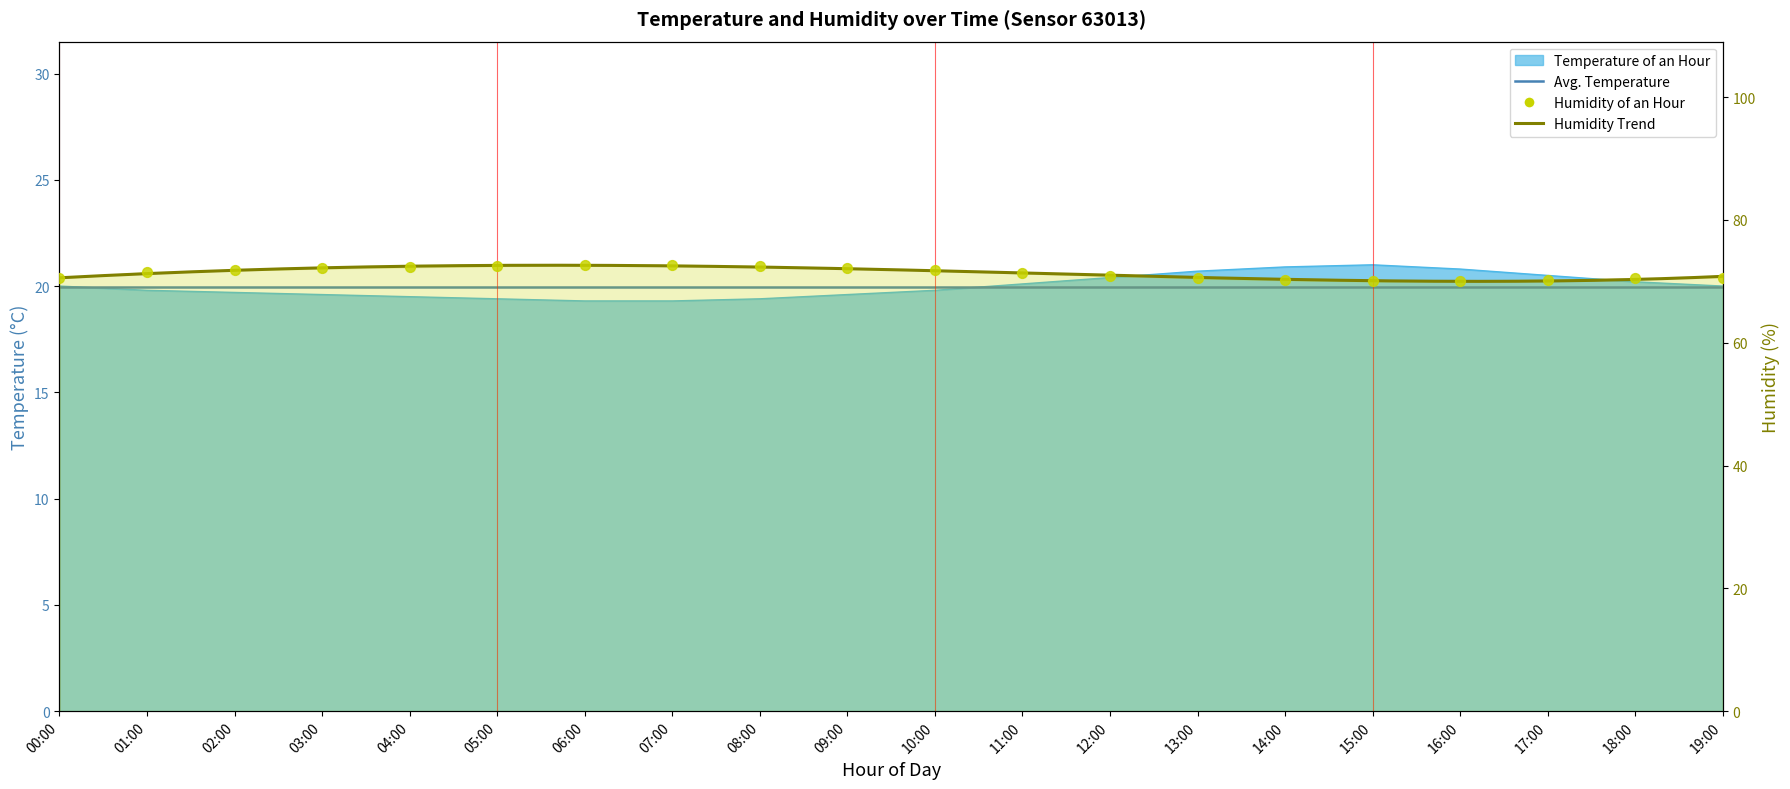

Which series has the widest spread of Y values?

humidity